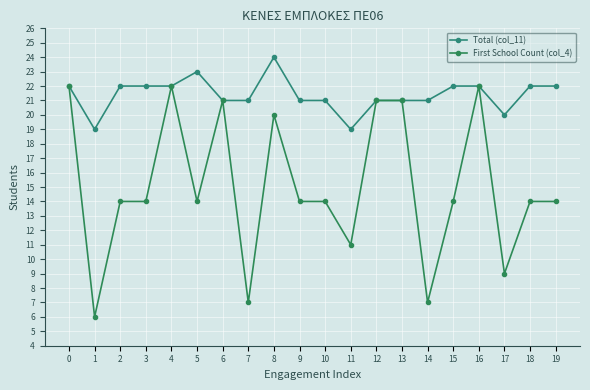

How many lines are shown in the chart?

2